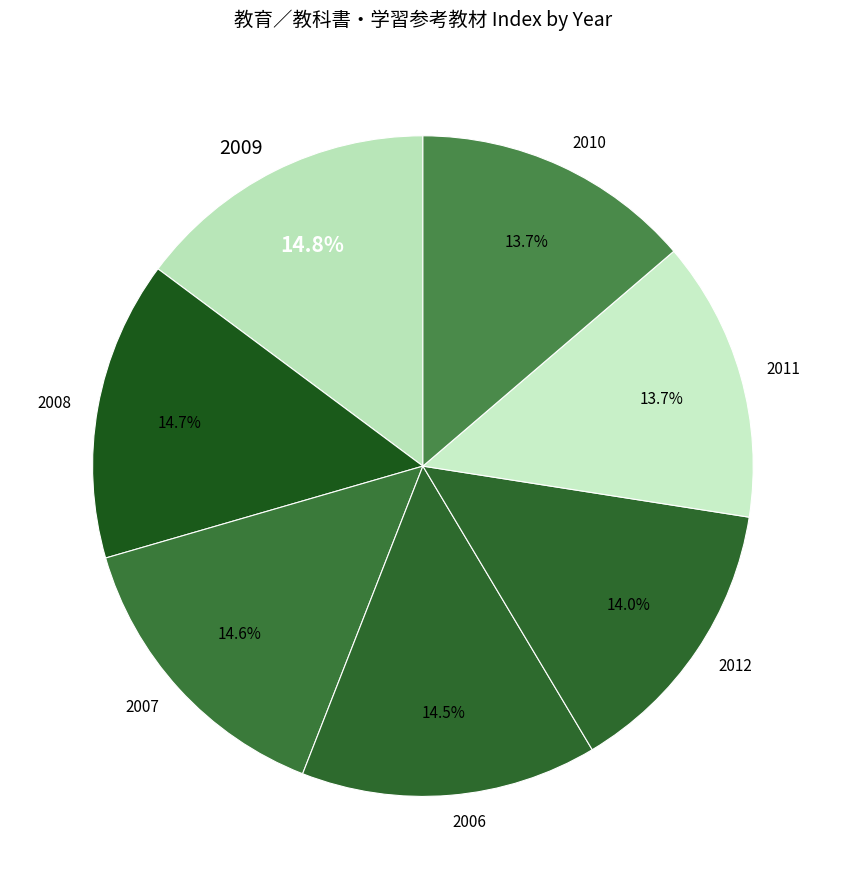

Between 2007 and 2012, which is larger?

2007